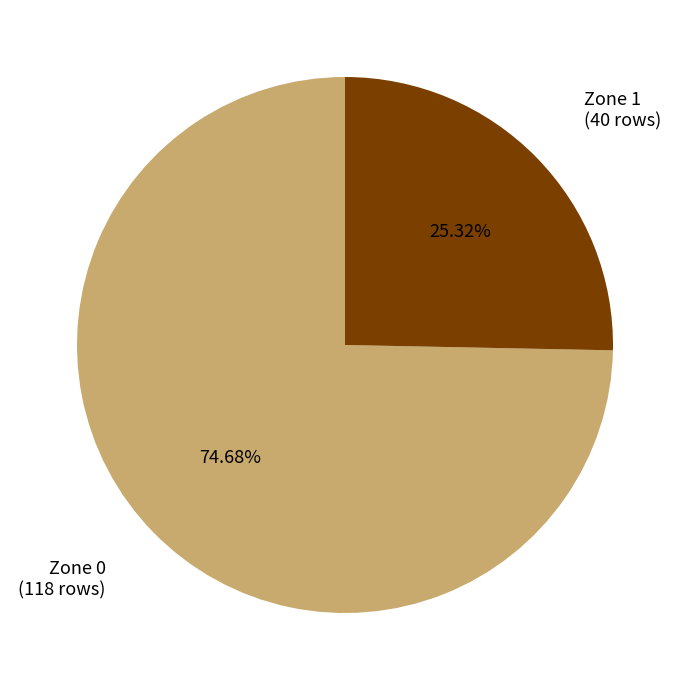

Between Zone 1 and Zone 0, which is larger?

Zone 0